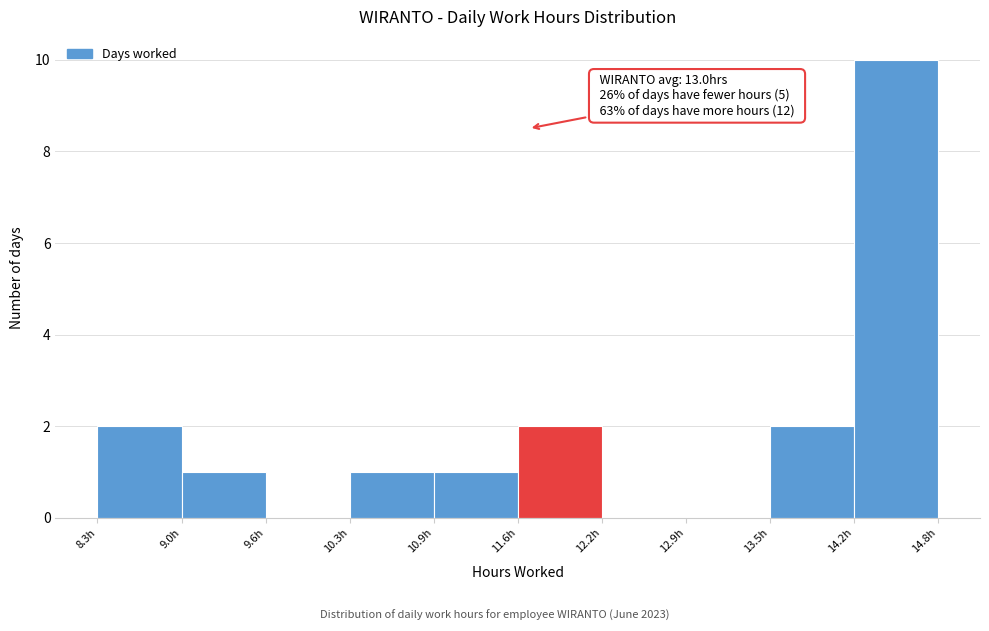

Which range on the x-axis has the tallest bar?

14.2 to 14.8